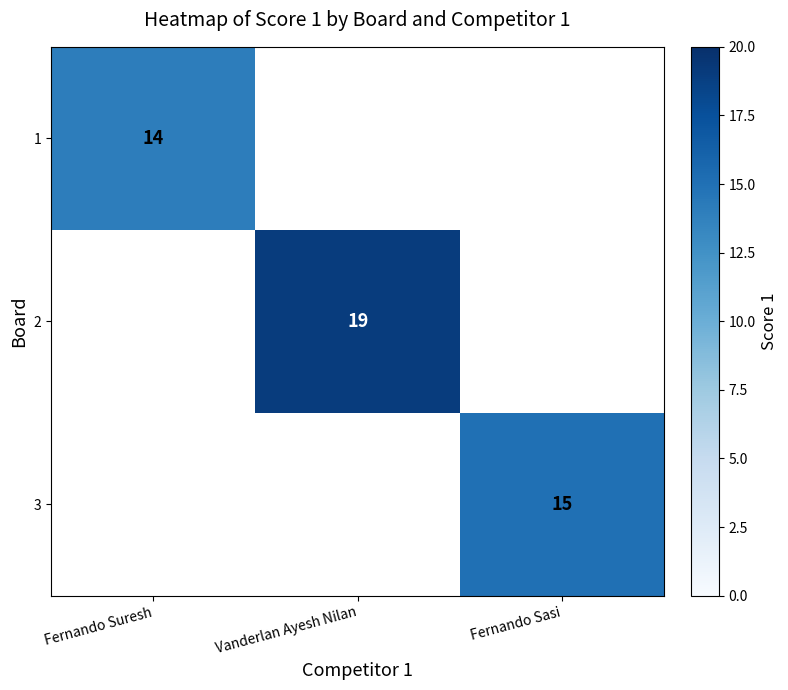

Is it true that 1 equals 7 at Fernando Suresh?

False